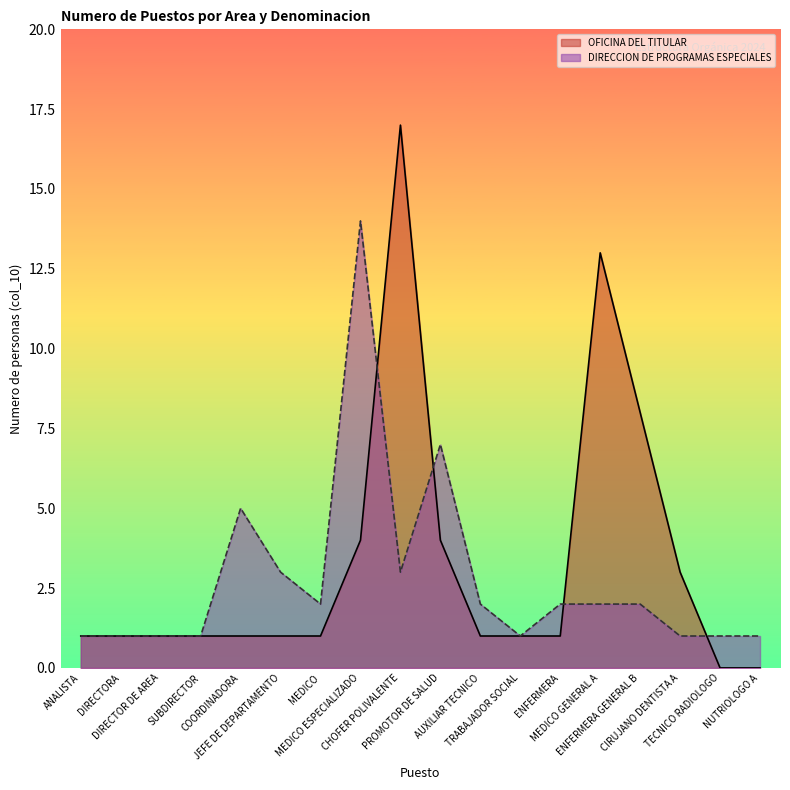

Reading left to right, what are all the values shown in this chart?

ANALISTA=1	DIRECTORA=1	DIRECTOR DE AREA=1	SUBDIRECTOR=1	COORDINADORA=5	JEFE DE DEPARTAMENTO=3	MEDICO=2	MEDICO ESPECIALIZADO=14	CHOFER POLIVALENTE=3	PROMOTOR DE SALUD=7	AUXILIAR TECNICO=2	TRABAJADOR SOCIAL=1	ENFERMERA=2	MEDICO GENERAL A=2	ENFERMERA GENERAL B=2	CIRUJANO DENTISTA A=1	TECNICO RADIOLOGO=1	NUTRIOLOGO A=1